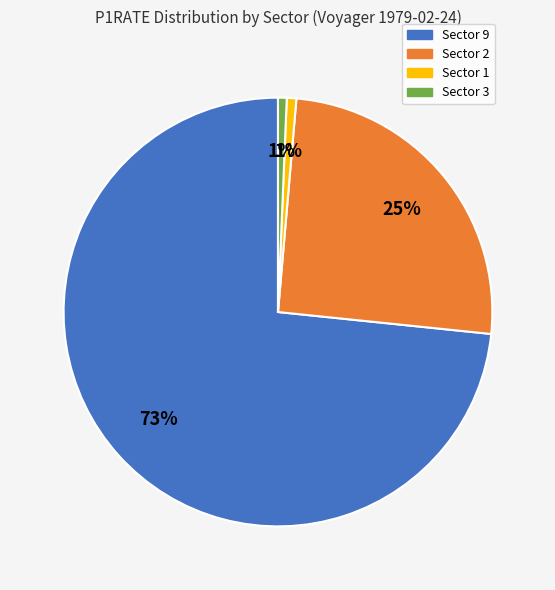

Between Sector 9 and Sector 2, which is larger?

Sector 9